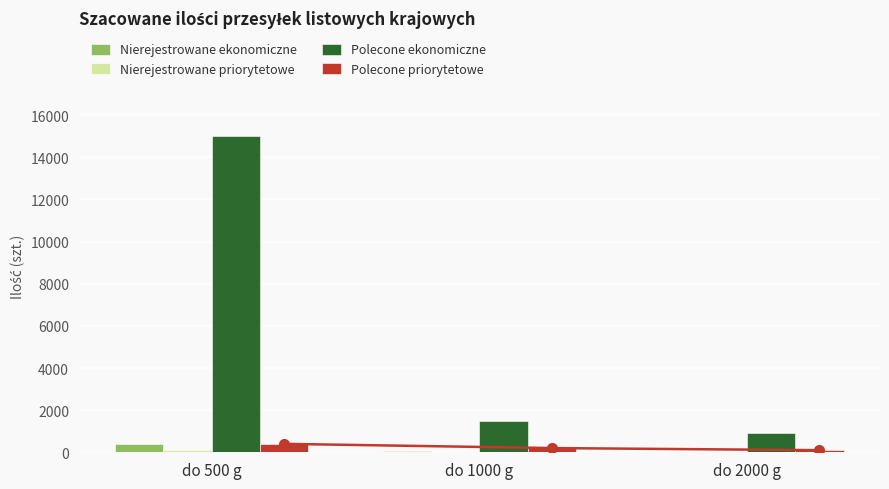

What is the value of the Nierejestrowane ekonomiczne bar at the 2nd from the left?

50